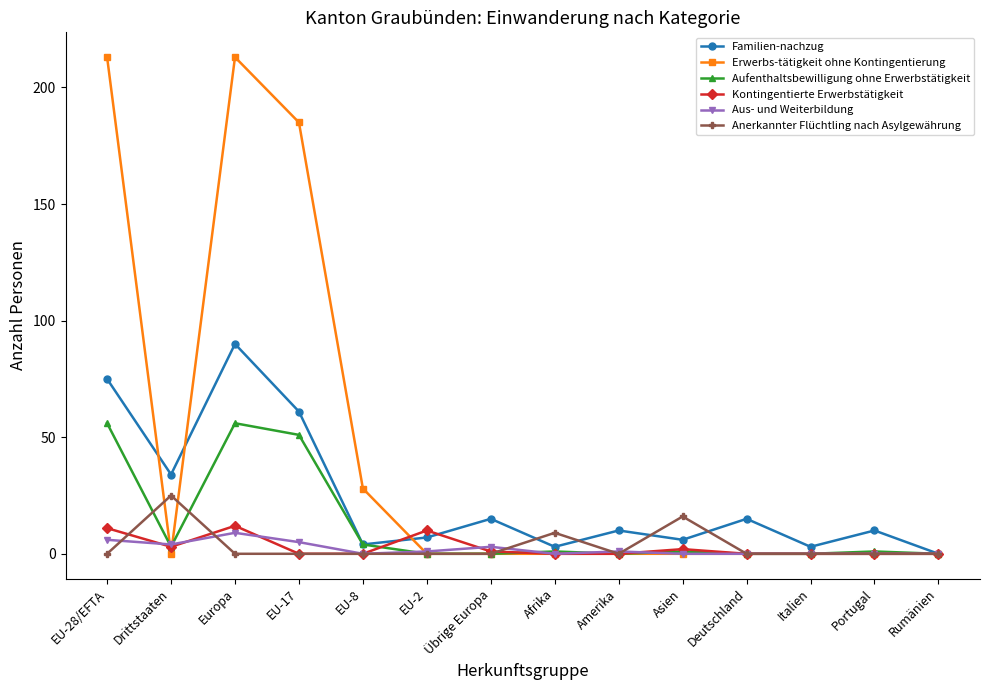

Reading right to left, extract all data points from this chart.

Familien-nachzug: 0	10	3	15	6	10	3	15	7	4	61	90	34	75
Erwerbs-tätigkeit ohne Kontingentierung: 0	0	0	0	0	0	0	0	0	28	185	213	0	213
Aufenthaltsbewilligung ohne Erwerbstätigkeit: 0	1	0	0	1	0	1	0	0	4	51	56	3	56
Kontingentierte Erwerbstätigkeit: 0	0	0	0	2	0	0	1	10	0	0	12	3	11
Aus- und Weiterbildung: 0	0	0	0	0	1	0	3	1	0	5	9	4	6
Anerkannter Flüchtling nach Asylgewährung: 0	0	0	0	16	0	9	0	0	0	0	0	25	0